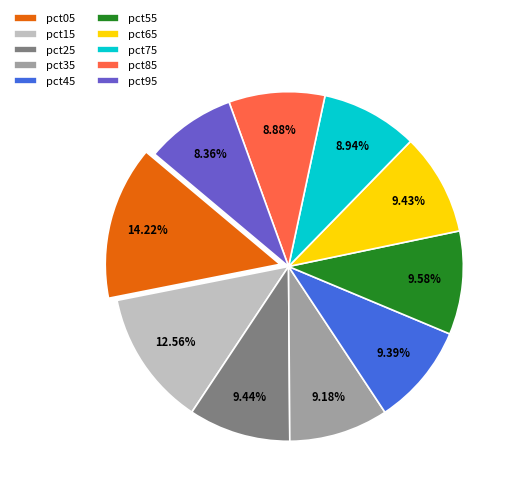

Does pct05 represent more than half of the total?

No